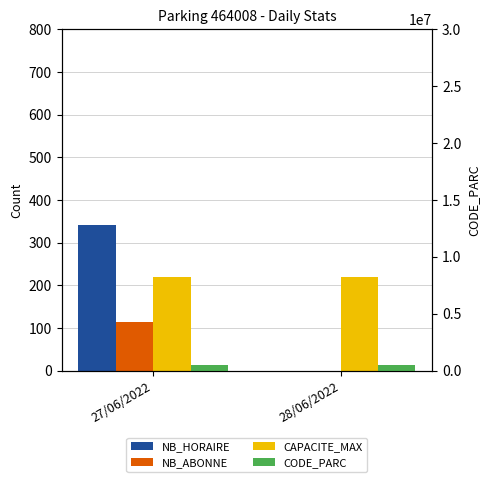

What is the approximate value of CODE_PARC at 27/06/2022?

464008